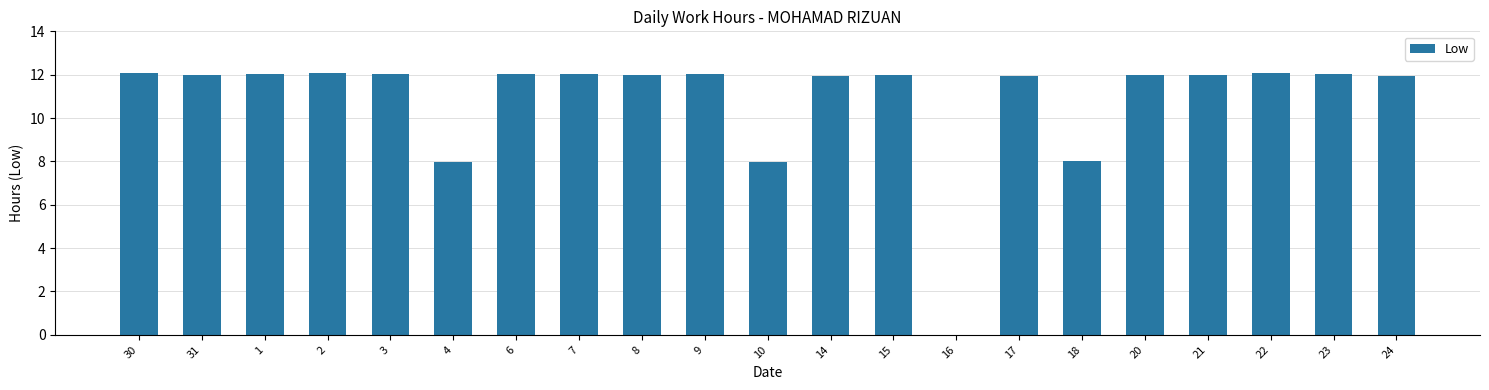

What is the sum of the values at 18 and 20?

20.0